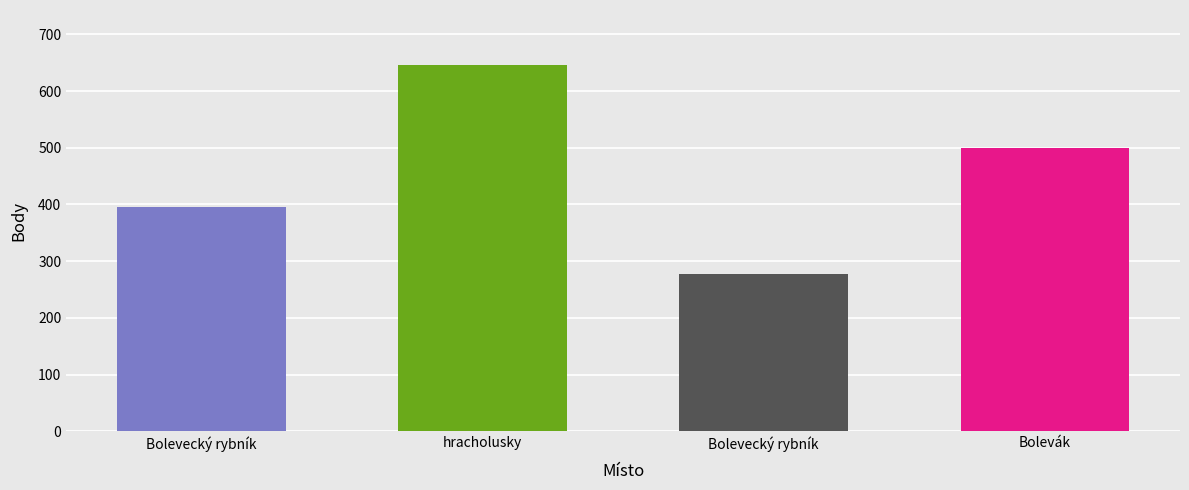

What is the greatest value displayed?

646